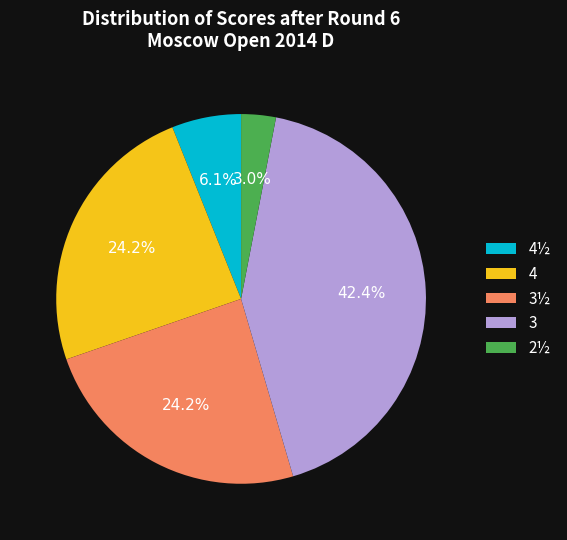

Which has a higher value, 3 or 4½?

3